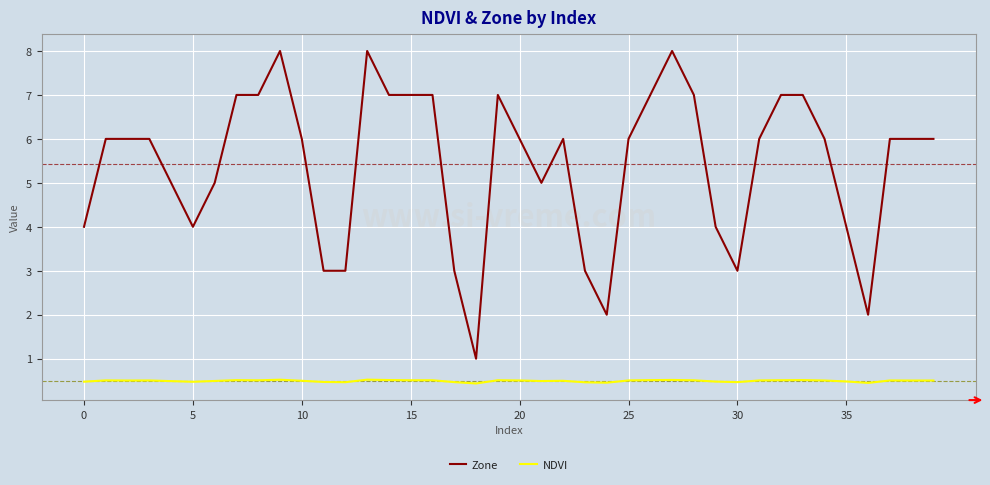

Does the chart have visible grid lines?

Yes